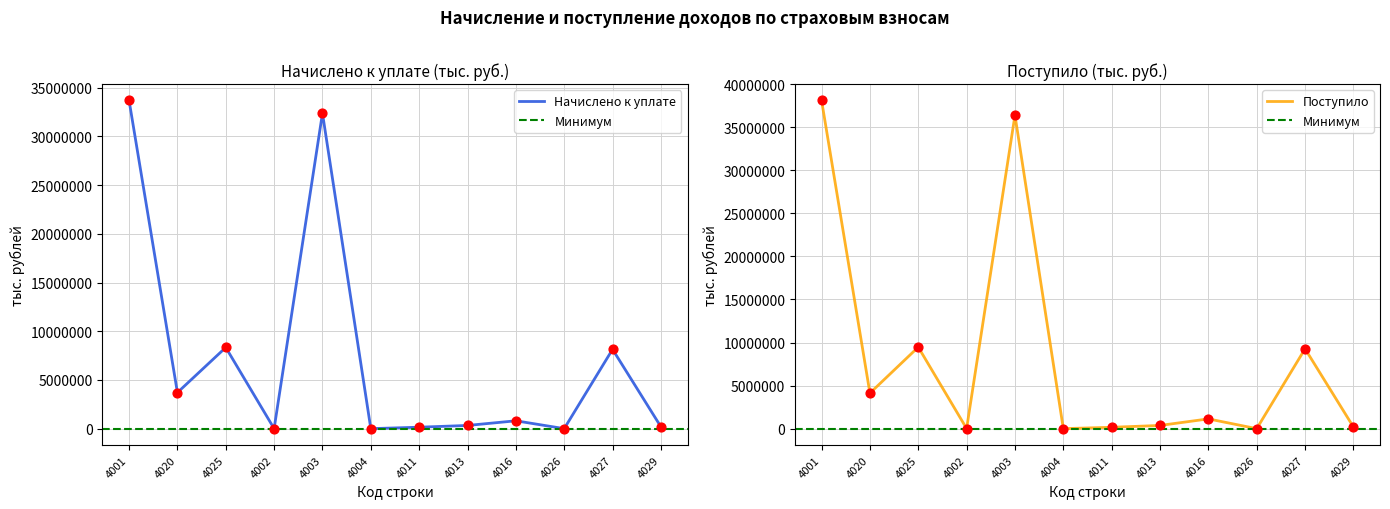

At which category is the sum across all series the highest?

4001